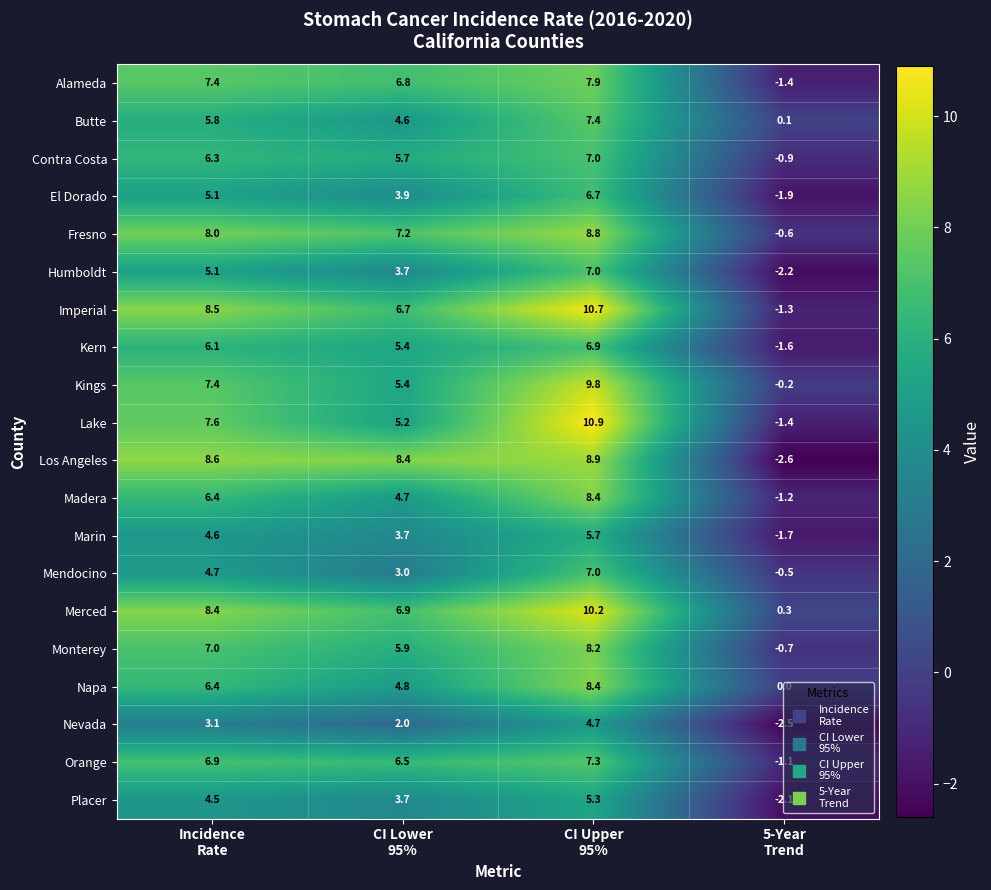

What is the average value of the El Dorado series?

3.5